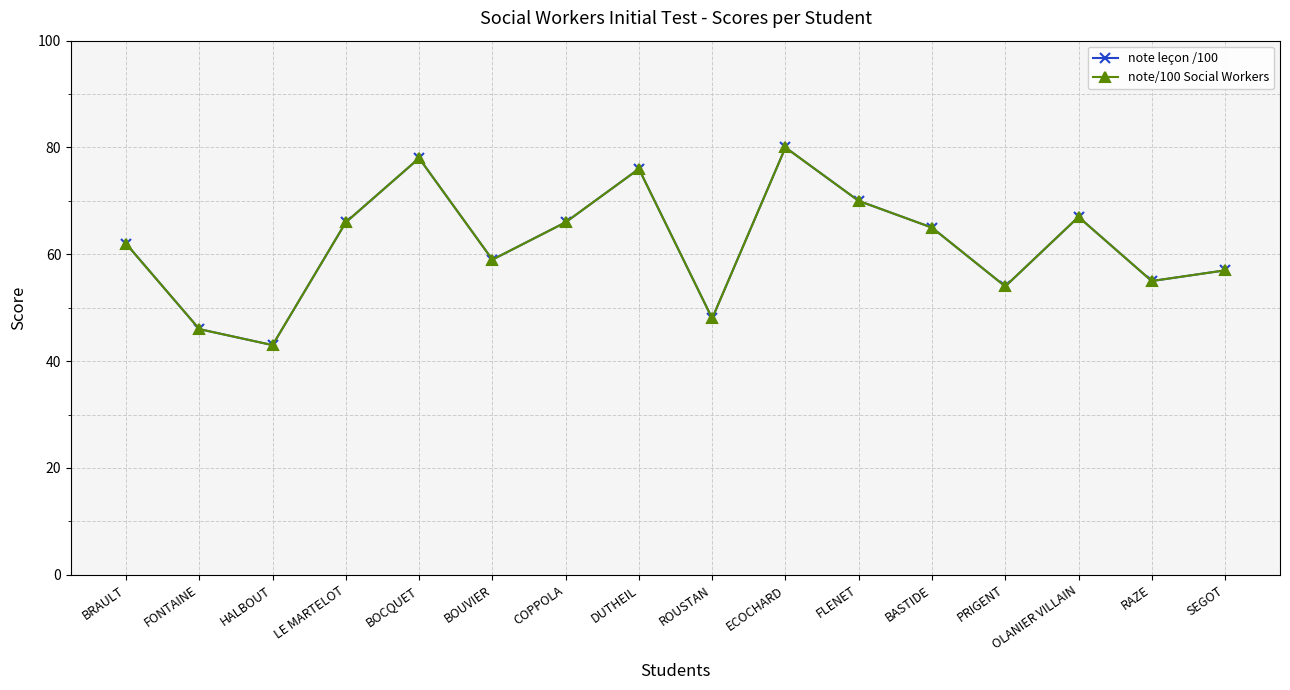

What is the approximate value of note/100 Social Workers at BOCQUET, to the nearest 10?

80